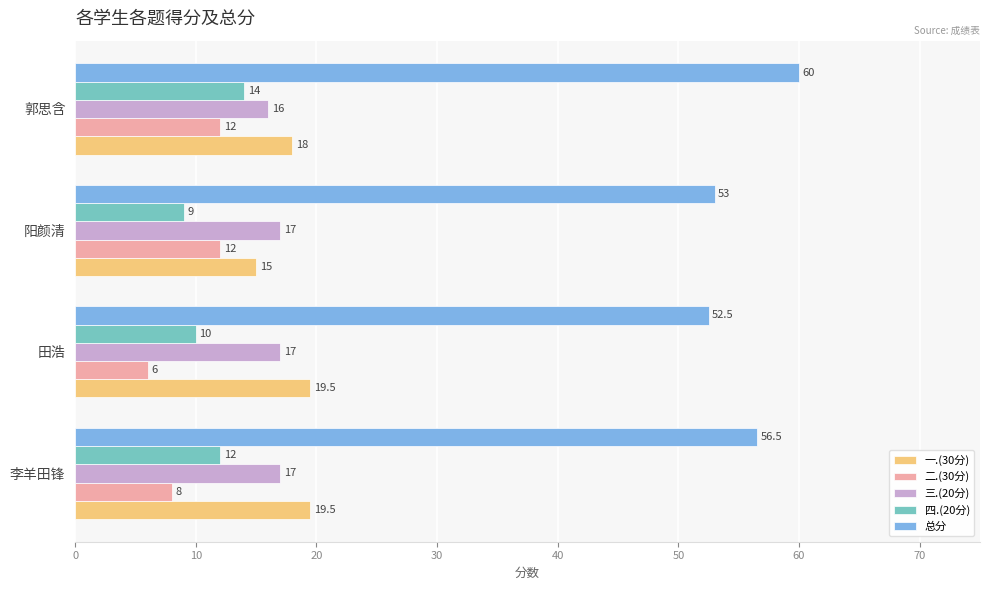

What is the smallest value displayed?

6.0